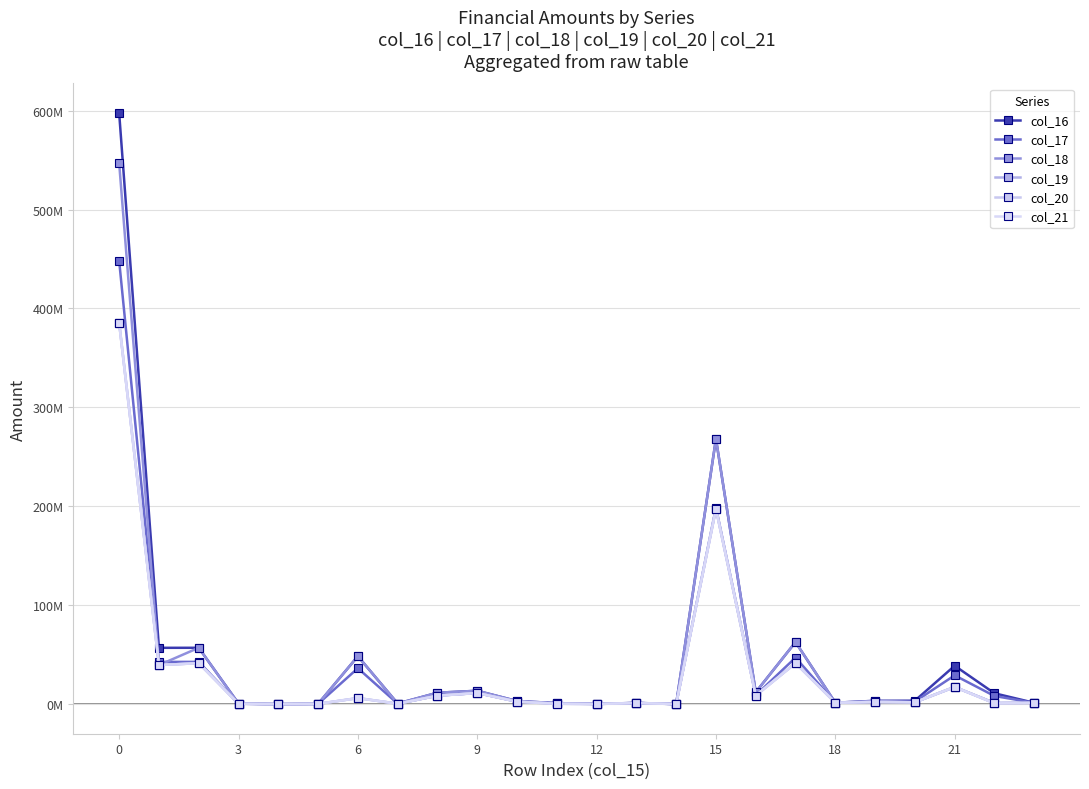

Does the chart have visible grid lines?

Yes